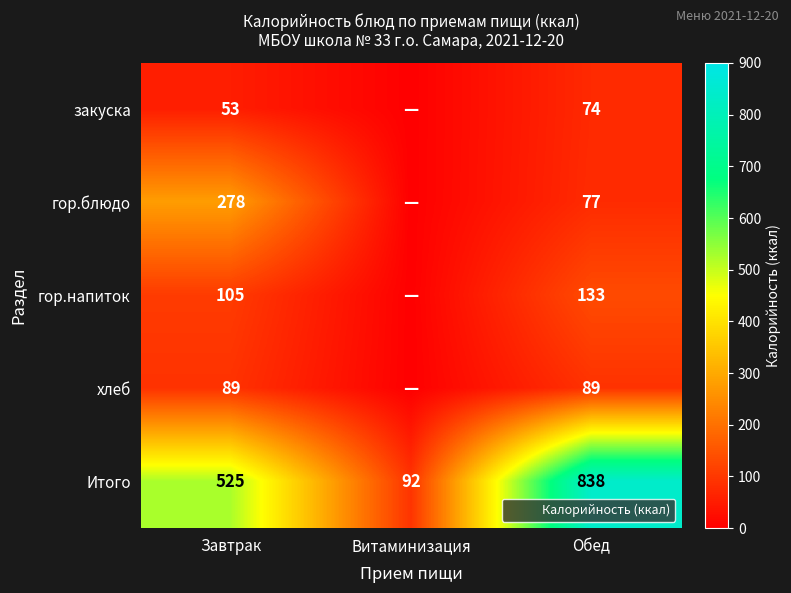

What is the sum of the закуска values at Завтрак and Обед?

127